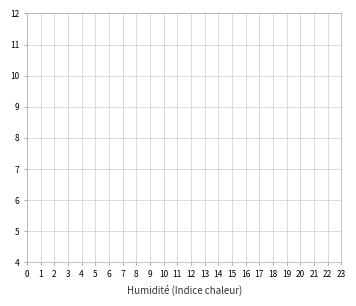

What are all the series names shown in the legend?

Température (ºC), Vitesse du vent (km/h), Rafale (km/h), Tendance (hPa)